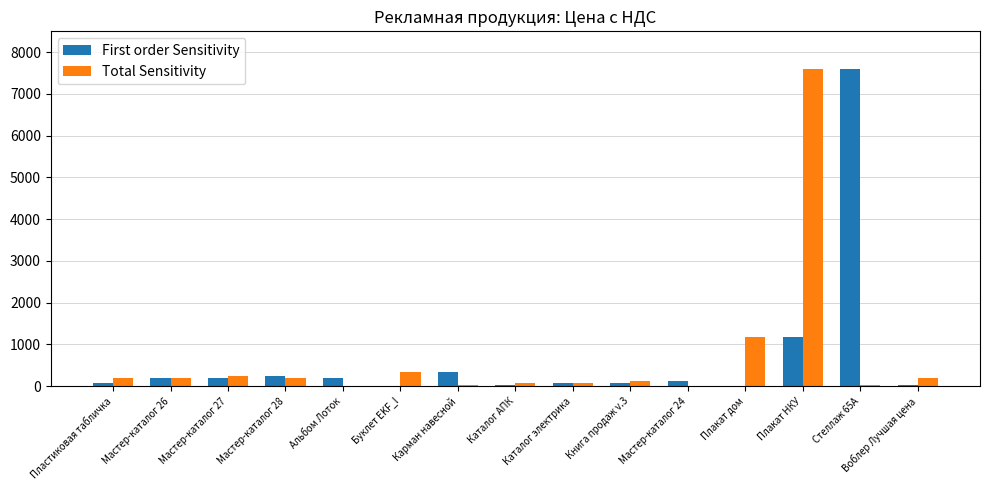

Where is First order Sensitivity nearest to the value 3800?

Плакат НКУ